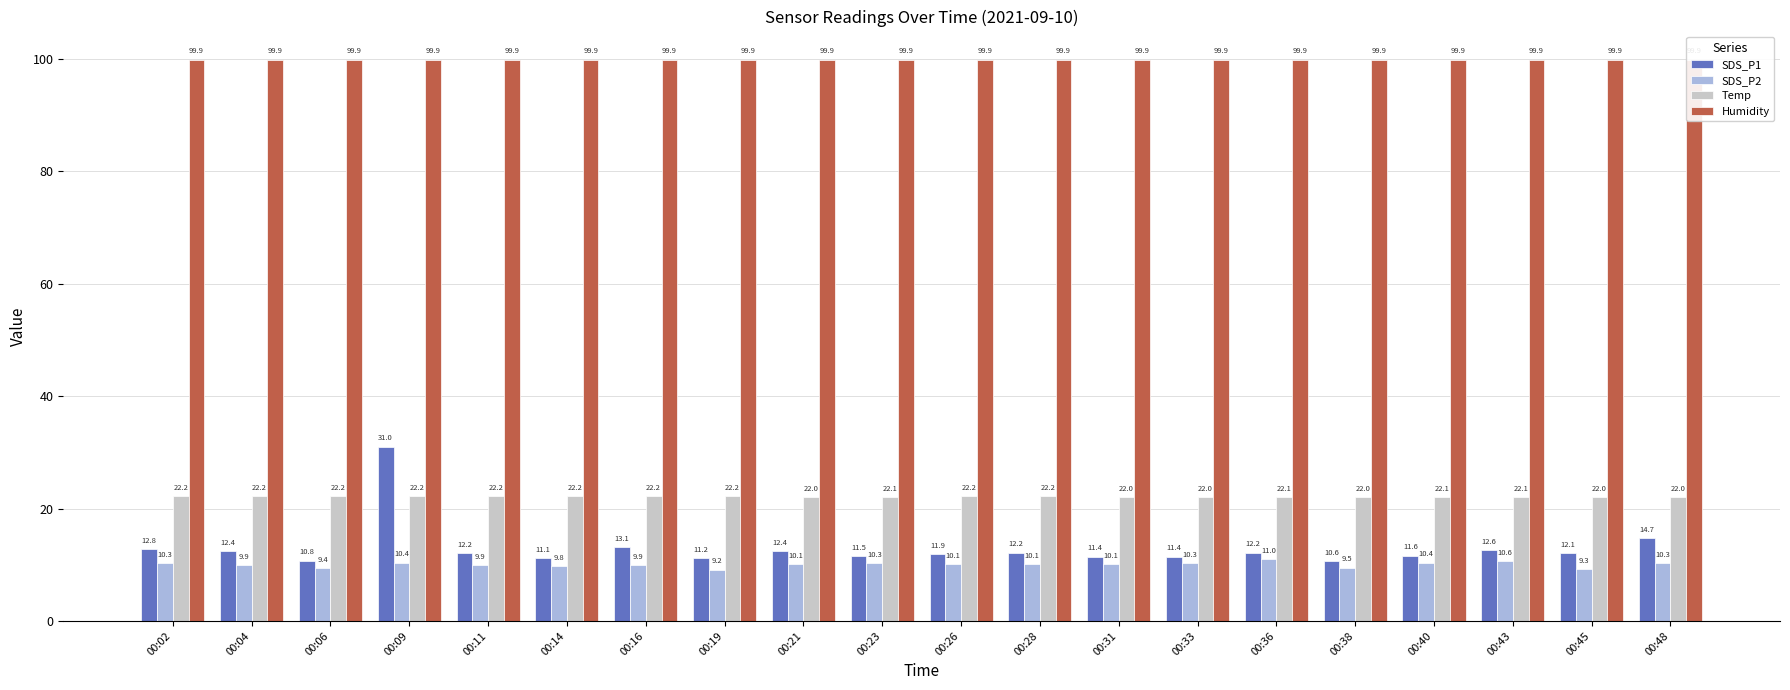

At which category is the sum across all series the highest?

00:09